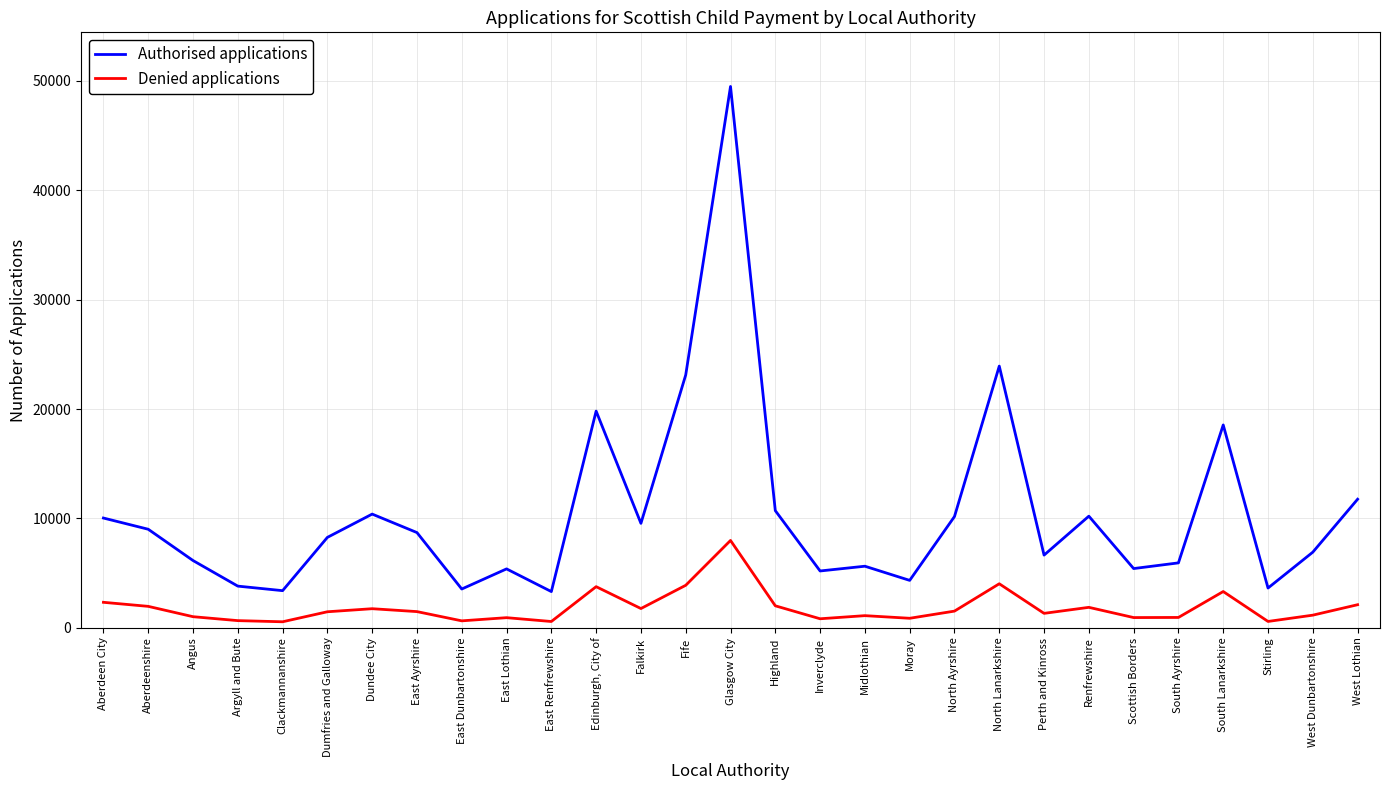

Is this an area chart (filled region under the line)?

No